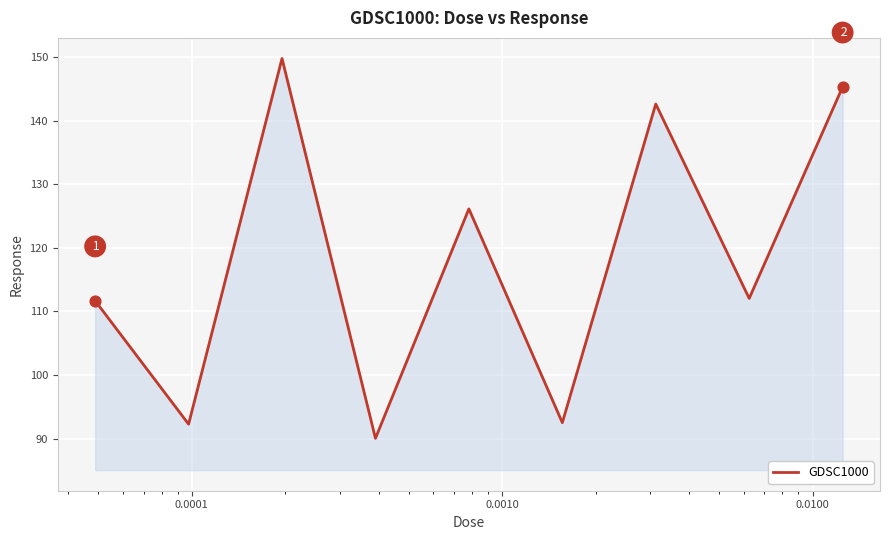

What is the smallest value displayed?

90.1